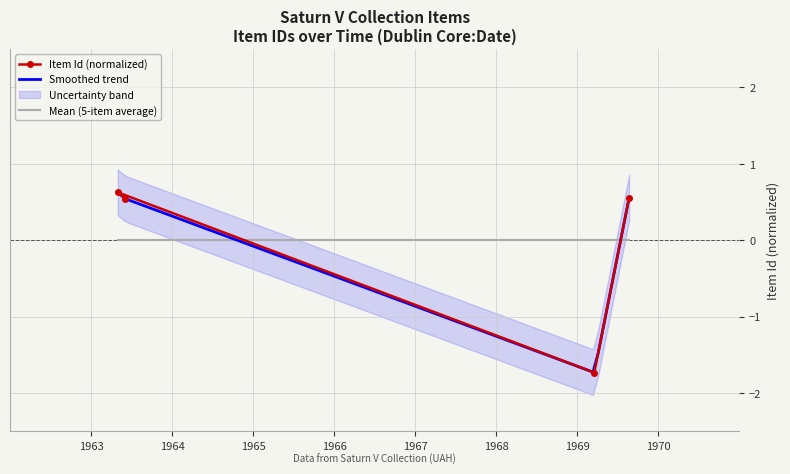

The chart shows a value of 0.2 at 1963-05-01. True or false?

False